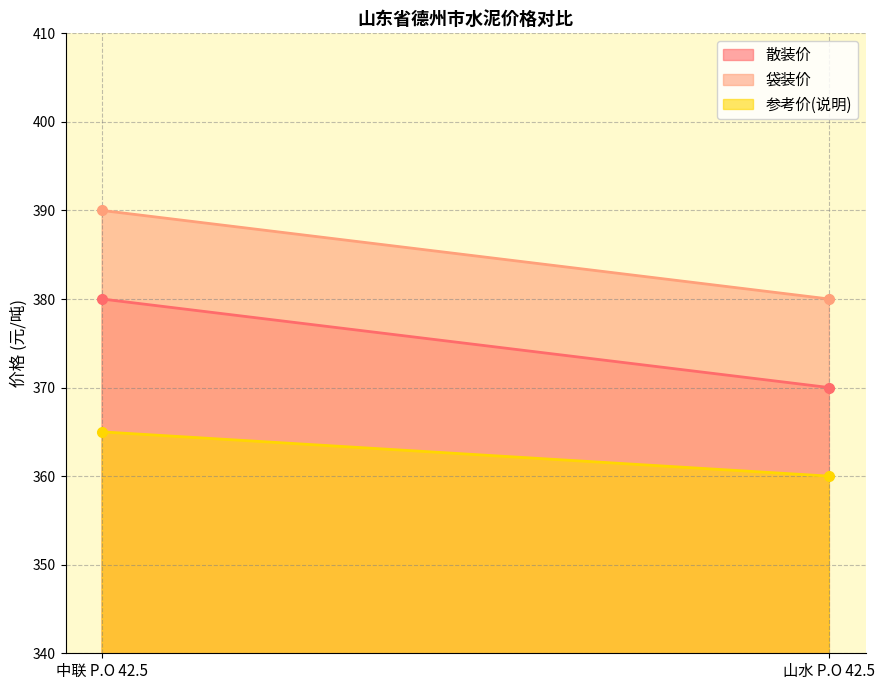

At 中联 P.O 42.5, list the series in order from largest to smallest.

袋装价, 散装价, 参考价(说明)